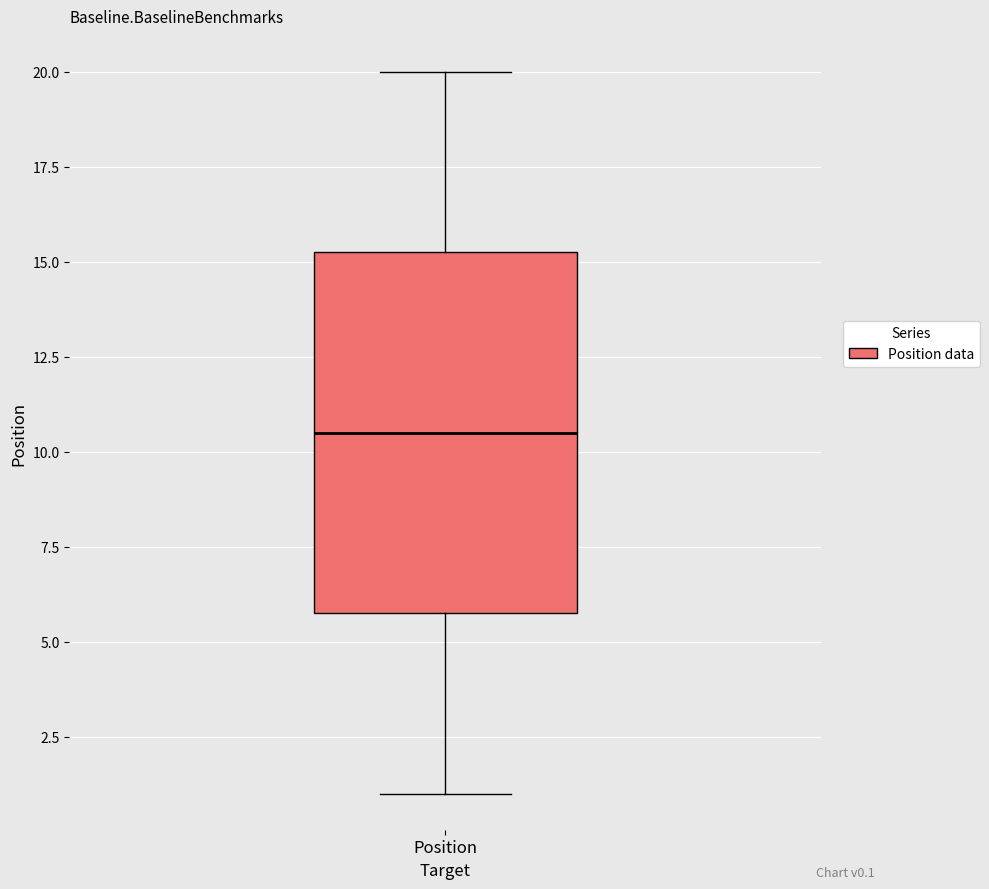

Read this box plot against the y-axis: the position of the median line, the range covered by the box, and the ends of both whiskers. The values are not printed on the chart, so give them approximately, as read against the axis.

median 10.5, box 6.0 to 15.5, whiskers 1.0 to 20.0